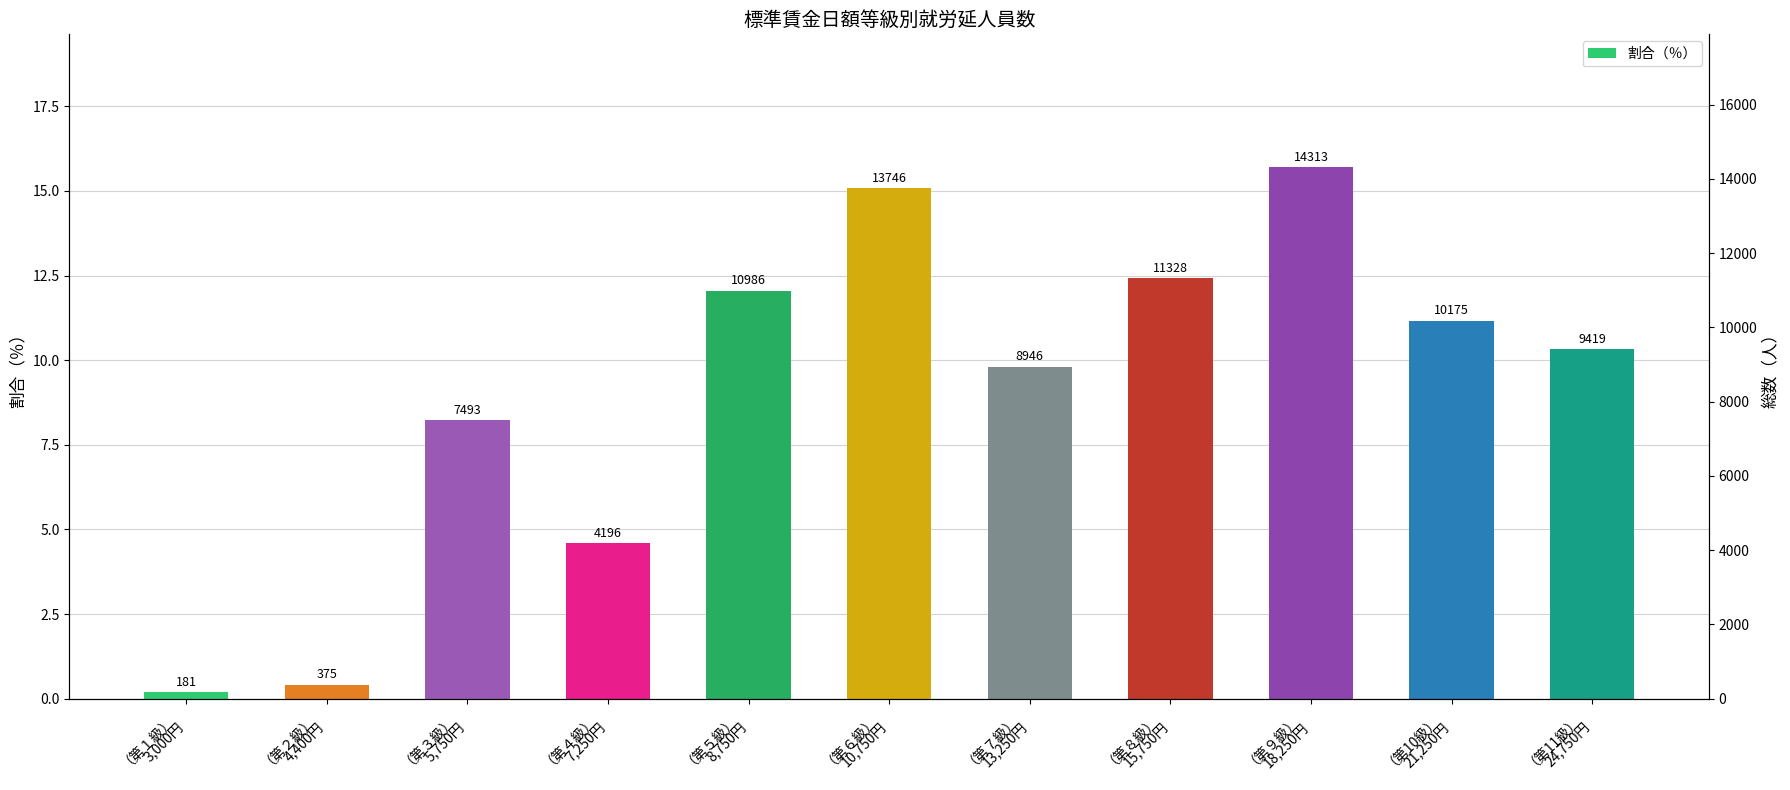

How many categories are shown in the chart?

11